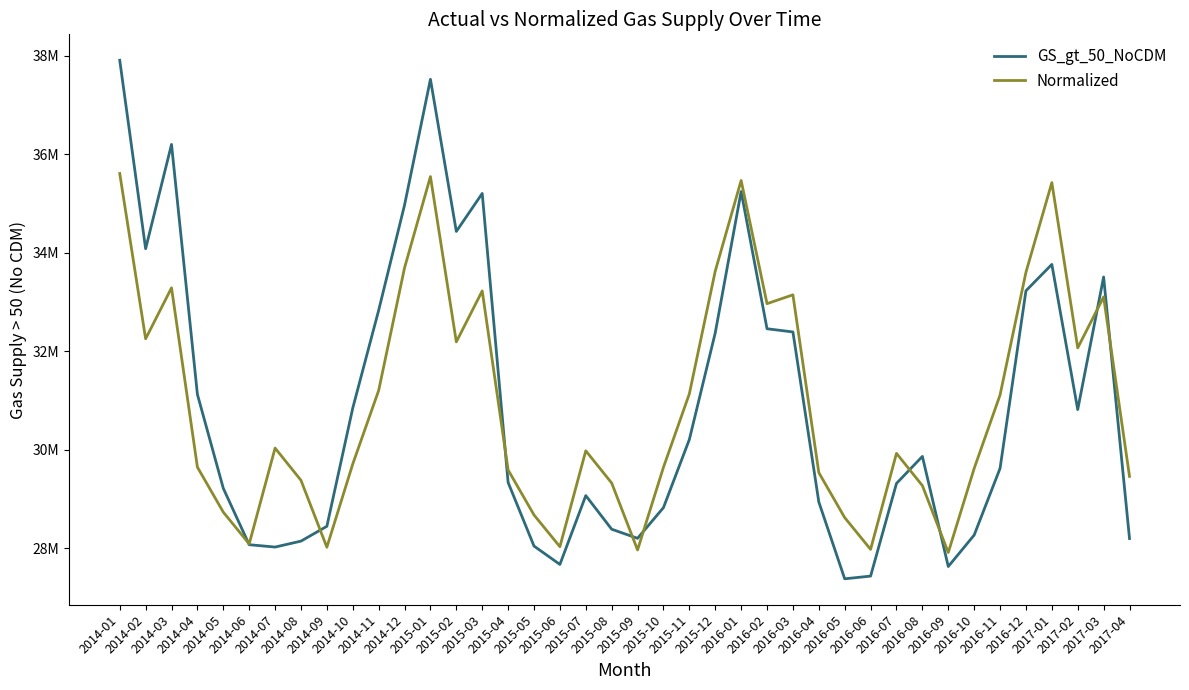

Where does the Normalized series first go above 29975983?

2014-01